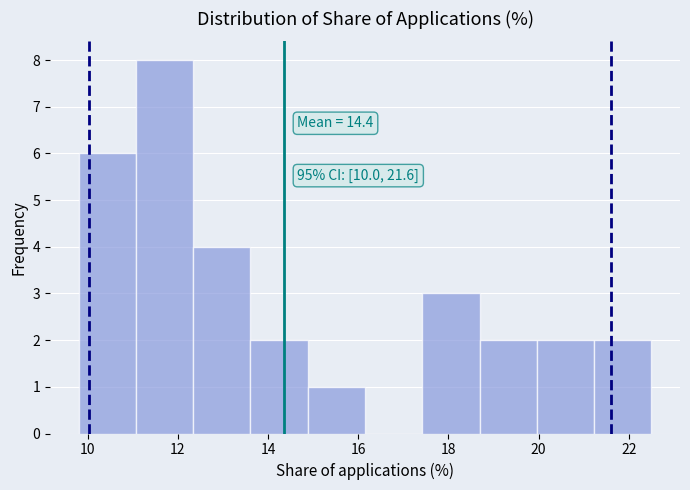

Which range on the x-axis has the tallest bar?

11.0 to 12.4